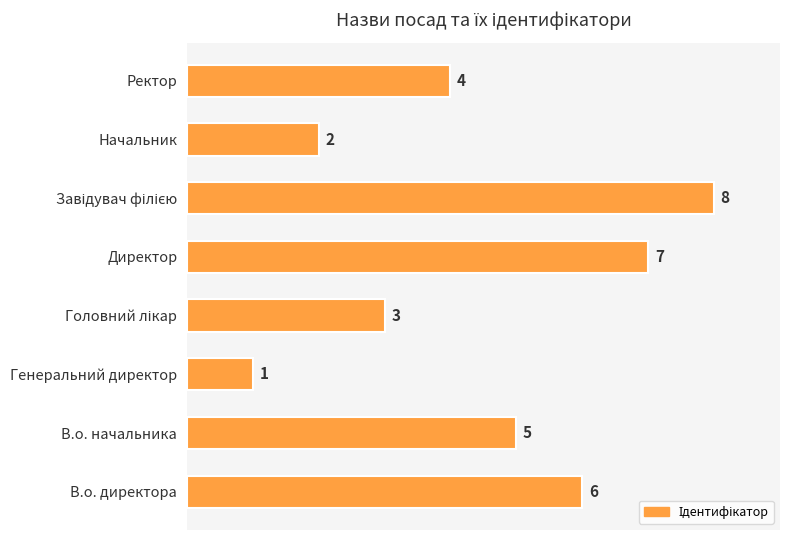

The value at В.о. директора is 8. True or false?

False